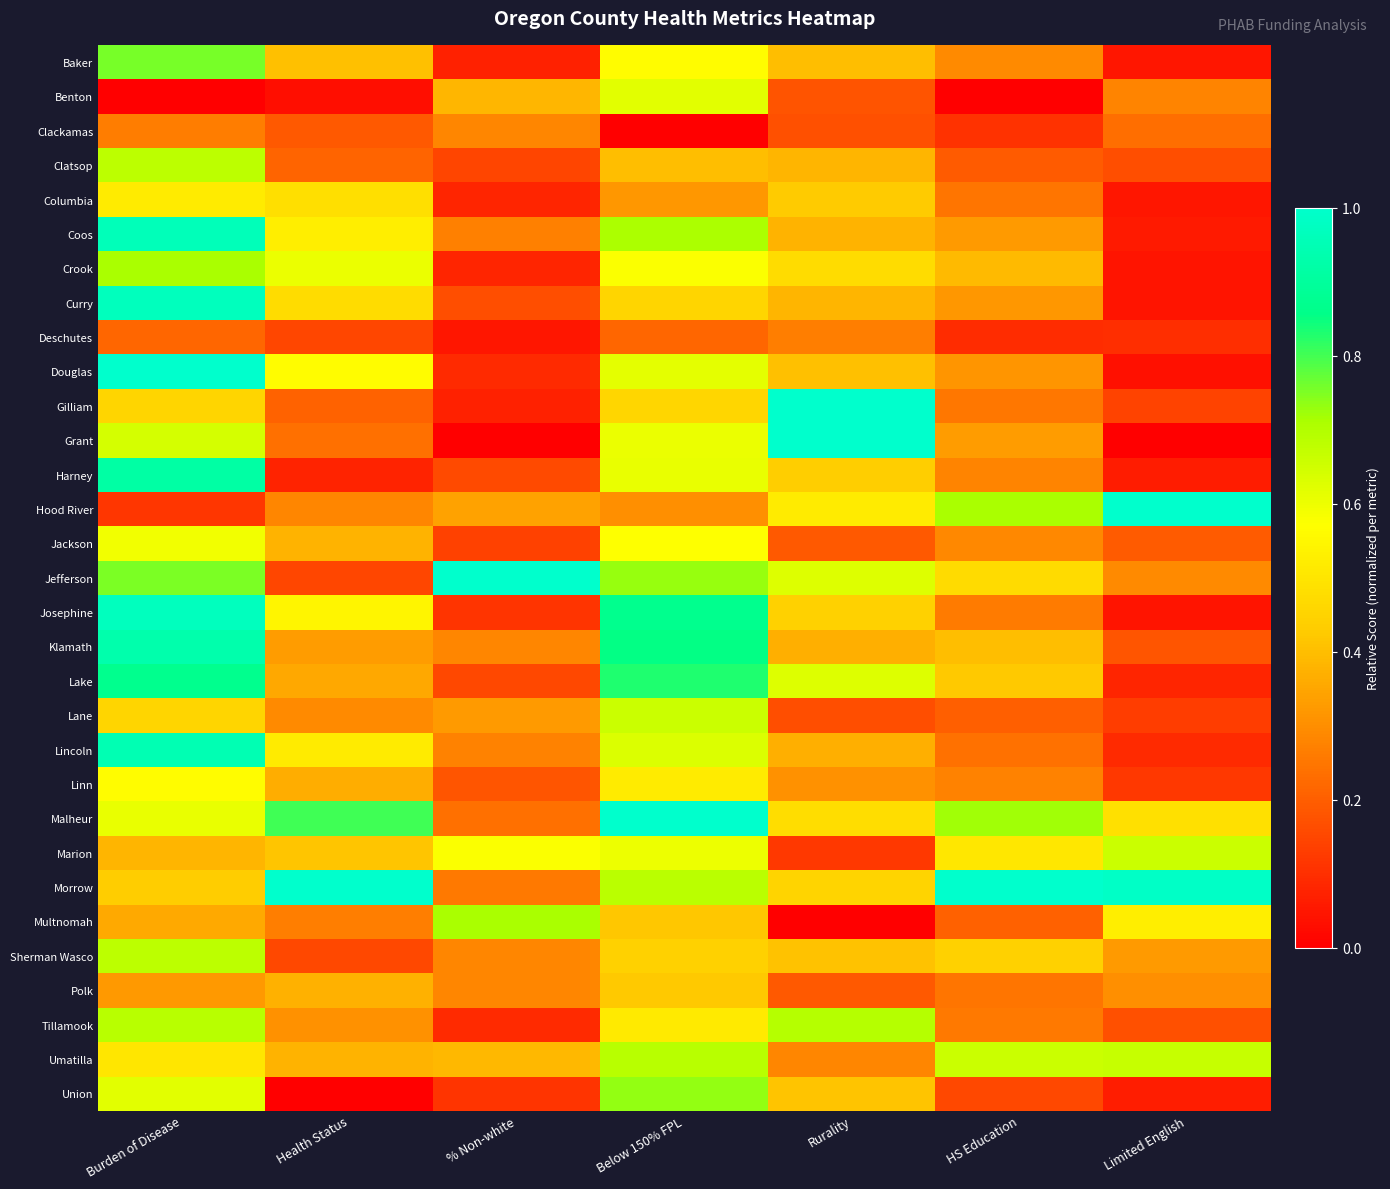

Reading left to right, list all the values displayed in this chart.

Baker: Burden of Disease=0.8	Health Status=0.4	% Non-white=0.1	Below 150% FPL=0.6	Rurality=0.4	HS Education=0.3	Limited English=0.1
Benton: Burden of Disease=0.0	Health Status=0.0	% Non-white=0.4	Below 150% FPL=0.6	Rurality=0.2	HS Education=0.0	Limited English=0.3
Clackamas: Burden of Disease=0.3	Health Status=0.2	% Non-white=0.3	Below 150% FPL=0.0	Rurality=0.2	HS Education=0.1	Limited English=0.2
Clatsop: Burden of Disease=0.7	Health Status=0.2	% Non-white=0.1	Below 150% FPL=0.4	Rurality=0.4	HS Education=0.2	Limited English=0.2
Columbia: Burden of Disease=0.5	Health Status=0.5	% Non-white=0.1	Below 150% FPL=0.3	Rurality=0.4	HS Education=0.2	Limited English=0.0
Coos: Burden of Disease=1.0	Health Status=0.5	% Non-white=0.3	Below 150% FPL=0.7	Rurality=0.4	HS Education=0.3	Limited English=0.1
Crook: Burden of Disease=0.7	Health Status=0.6	% Non-white=0.1	Below 150% FPL=0.6	Rurality=0.5	HS Education=0.4	Limited English=0.0
Curry: Burden of Disease=1.0	Health Status=0.5	% Non-white=0.2	Below 150% FPL=0.5	Rurality=0.4	HS Education=0.3	Limited English=0.0
Deschutes: Burden of Disease=0.2	Health Status=0.2	% Non-white=0.1	Below 150% FPL=0.2	Rurality=0.3	HS Education=0.1	Limited English=0.1
Douglas: Burden of Disease=1.0	Health Status=0.6	% Non-white=0.1	Below 150% FPL=0.6	Rurality=0.4	HS Education=0.3	Limited English=0.0
Gilliam: Burden of Disease=0.5	Health Status=0.2	% Non-white=0.1	Below 150% FPL=0.5	Rurality=1.0	HS Education=0.3	Limited English=0.1
Grant: Burden of Disease=0.6	Health Status=0.2	% Non-white=0.0	Below 150% FPL=0.6	Rurality=1.0	HS Education=0.3	Limited English=0.0
Harney: Burden of Disease=0.9	Health Status=0.1	% Non-white=0.2	Below 150% FPL=0.6	Rurality=0.4	HS Education=0.3	Limited English=0.1
Hood River: Burden of Disease=0.1	Health Status=0.3	% Non-white=0.3	Below 150% FPL=0.3	Rurality=0.5	HS Education=0.7	Limited English=1.0
Jackson: Burden of Disease=0.6	Health Status=0.4	% Non-white=0.1	Below 150% FPL=0.6	Rurality=0.2	HS Education=0.3	Limited English=0.2
Jefferson: Burden of Disease=0.8	Health Status=0.2	% Non-white=1.0	Below 150% FPL=0.7	Rurality=0.6	HS Education=0.5	Limited English=0.3
Josephine: Burden of Disease=1.0	Health Status=0.5	% Non-white=0.1	Below 150% FPL=0.9	Rurality=0.4	HS Education=0.3	Limited English=0.0
Klamath: Burden of Disease=0.9	Health Status=0.3	% Non-white=0.3	Below 150% FPL=0.9	Rurality=0.4	HS Education=0.4	Limited English=0.2
Lake: Burden of Disease=0.9	Health Status=0.4	% Non-white=0.2	Below 150% FPL=0.8	Rurality=0.6	HS Education=0.4	Limited English=0.1
Lane: Burden of Disease=0.5	Health Status=0.3	% Non-white=0.3	Below 150% FPL=0.7	Rurality=0.2	HS Education=0.2	Limited English=0.1
Lincoln: Burden of Disease=0.9	Health Status=0.5	% Non-white=0.3	Below 150% FPL=0.6	Rurality=0.4	HS Education=0.2	Limited English=0.1
Linn: Burden of Disease=0.6	Health Status=0.4	% Non-white=0.2	Below 150% FPL=0.5	Rurality=0.3	HS Education=0.3	Limited English=0.1
Malheur: Burden of Disease=0.6	Health Status=0.8	% Non-white=0.2	Below 150% FPL=1.0	Rurality=0.5	HS Education=0.7	Limited English=0.5
Marion: Burden of Disease=0.4	Health Status=0.4	% Non-white=0.6	Below 150% FPL=0.6	Rurality=0.1	HS Education=0.5	Limited English=0.7
Morrow: Burden of Disease=0.4	Health Status=1.0	% Non-white=0.3	Below 150% FPL=0.7	Rurality=0.5	HS Education=1.0	Limited English=1.0
Multnomah: Burden of Disease=0.4	Health Status=0.3	% Non-white=0.7	Below 150% FPL=0.4	Rurality=0.0	HS Education=0.2	Limited English=0.5
Sherman Wasco: Burden of Disease=0.7	Health Status=0.2	% Non-white=0.3	Below 150% FPL=0.4	Rurality=0.4	HS Education=0.4	Limited English=0.3
Polk: Burden of Disease=0.3	Health Status=0.4	% Non-white=0.3	Below 150% FPL=0.4	Rurality=0.2	HS Education=0.2	Limited English=0.3
Tillamook: Burden of Disease=0.7	Health Status=0.3	% Non-white=0.1	Below 150% FPL=0.5	Rurality=0.7	HS Education=0.3	Limited English=0.2
Umatilla: Burden of Disease=0.5	Health Status=0.4	% Non-white=0.4	Below 150% FPL=0.7	Rurality=0.3	HS Education=0.7	Limited English=0.7
Union: Burden of Disease=0.6	Health Status=0.0	% Non-white=0.1	Below 150% FPL=0.7	Rurality=0.4	HS Education=0.2	Limited English=0.1